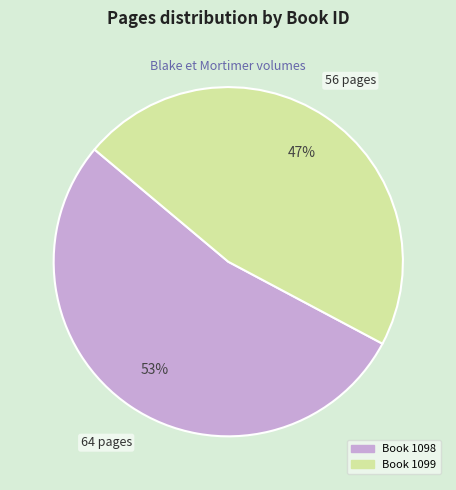

Does any single category account for the majority?

Yes